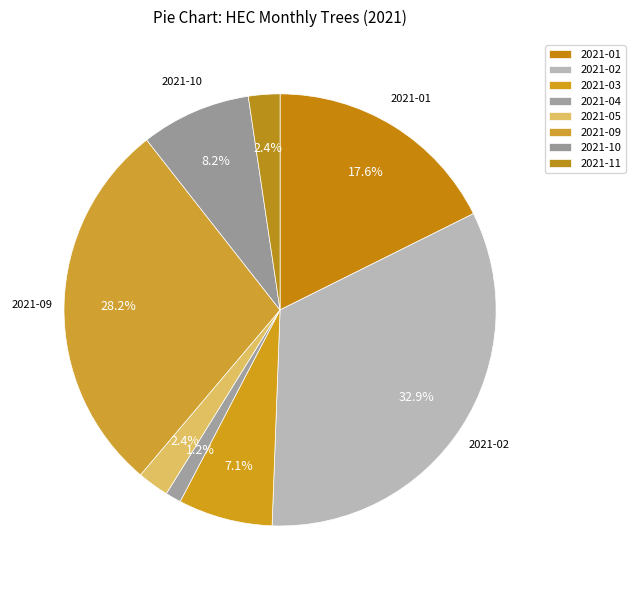

What is the change in value from 2021-01 to 2021-03?

-9